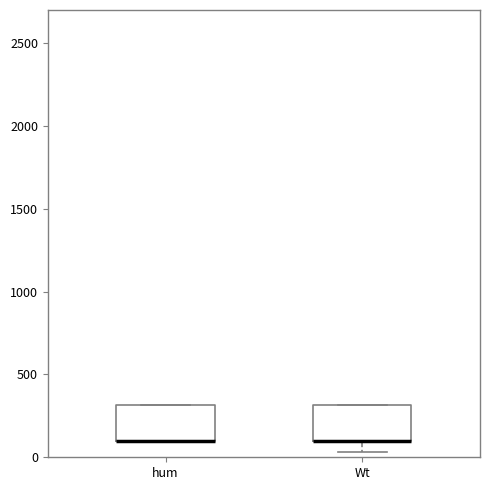

Where is the upper edge of the box for Wt on the y-axis? The values are not printed on the chart, so give them approximately, as read against the axis.

300